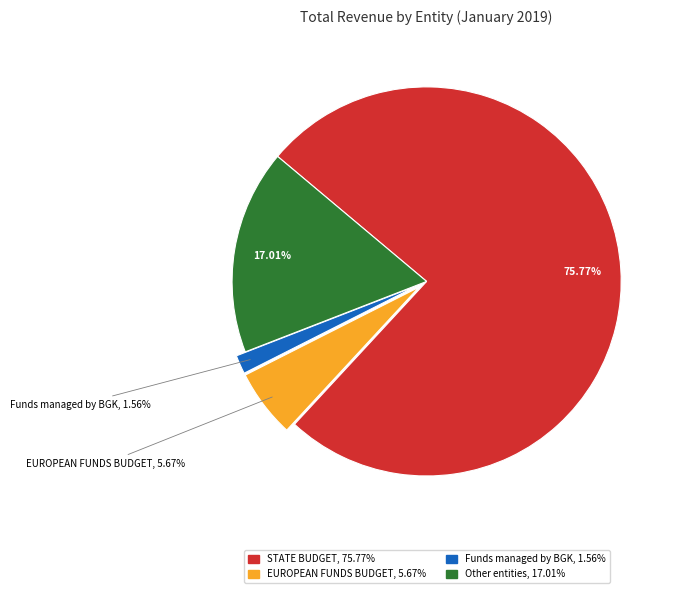

Is there a majority slice in this chart?

Yes